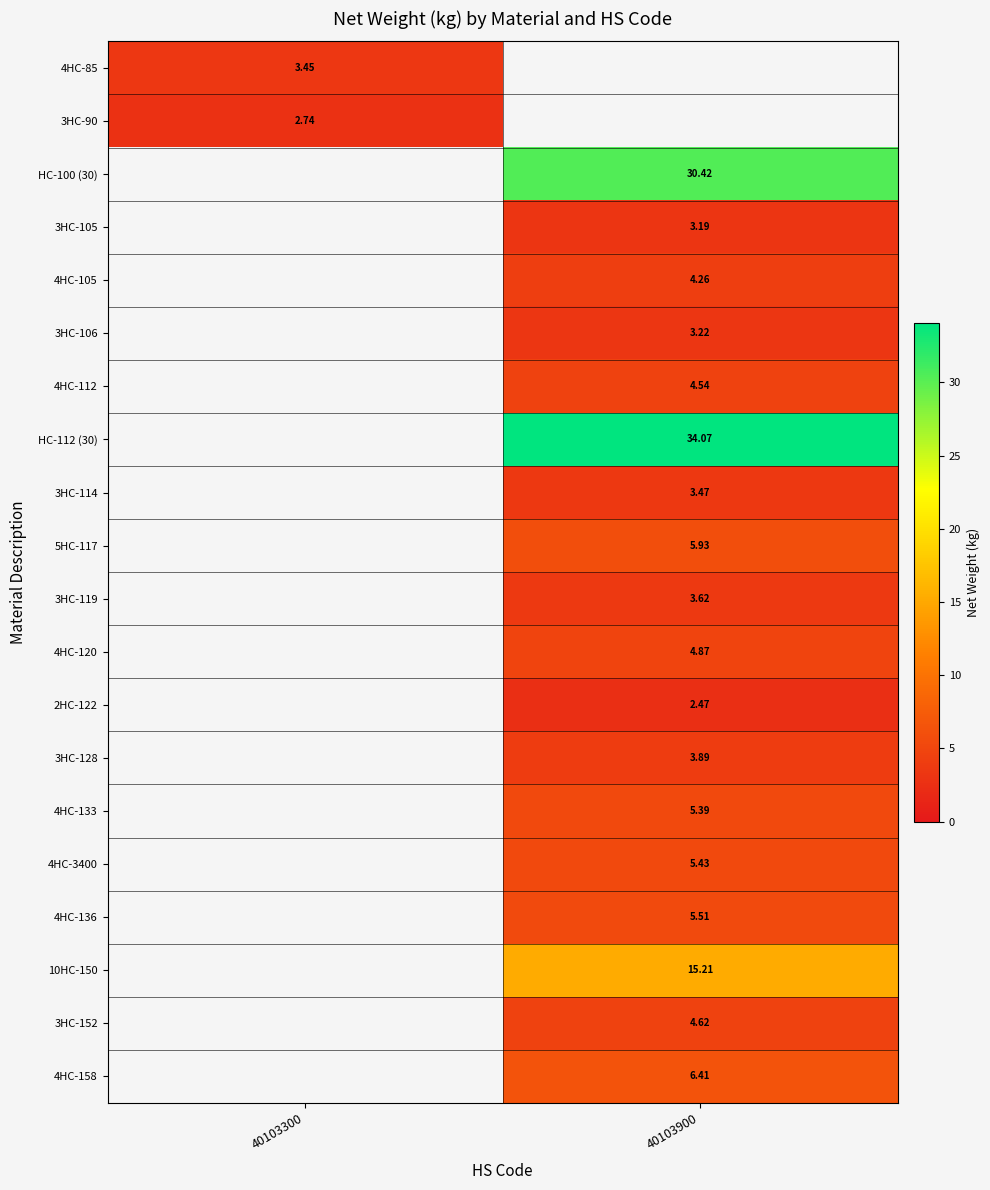

Is the value of 3HC-128 at 40103900 greater than the value of 4HC-3400 at 40103900?

No